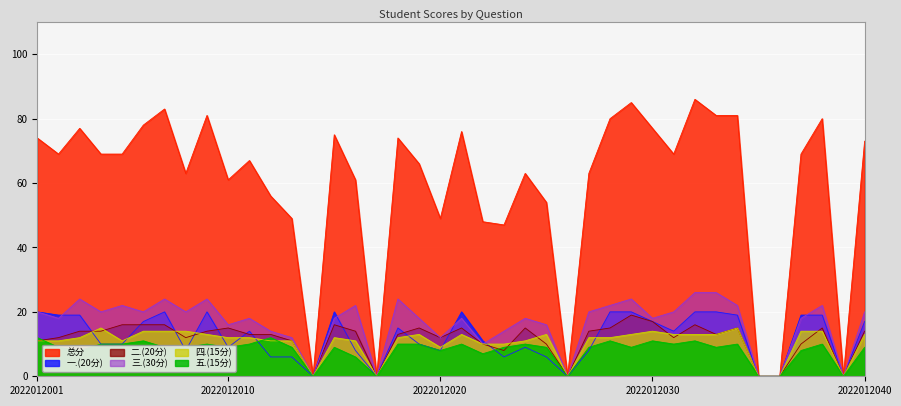

What is the total value across all series at 2022012002?

138